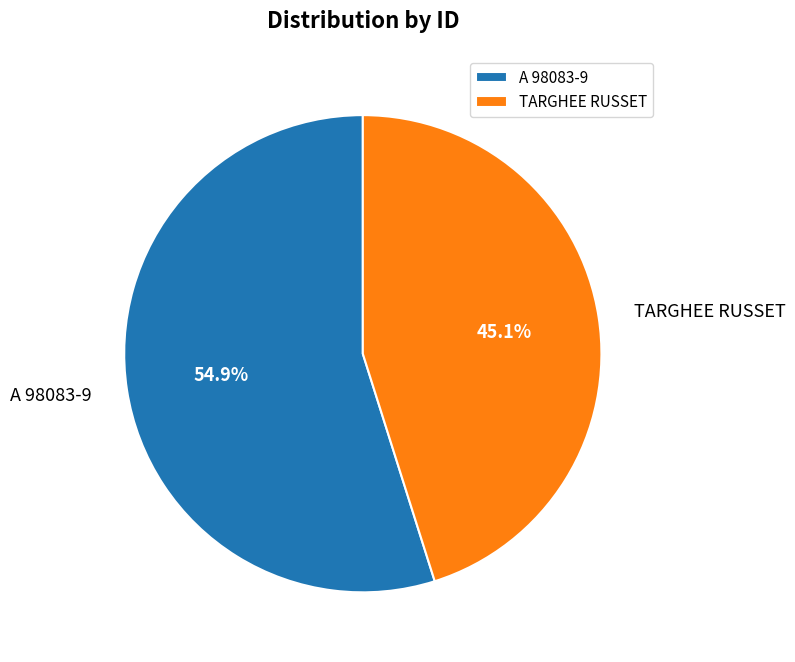

To the nearest percent, what is the combined percentage of TARGHEE RUSSET and A 98083-9?

100%